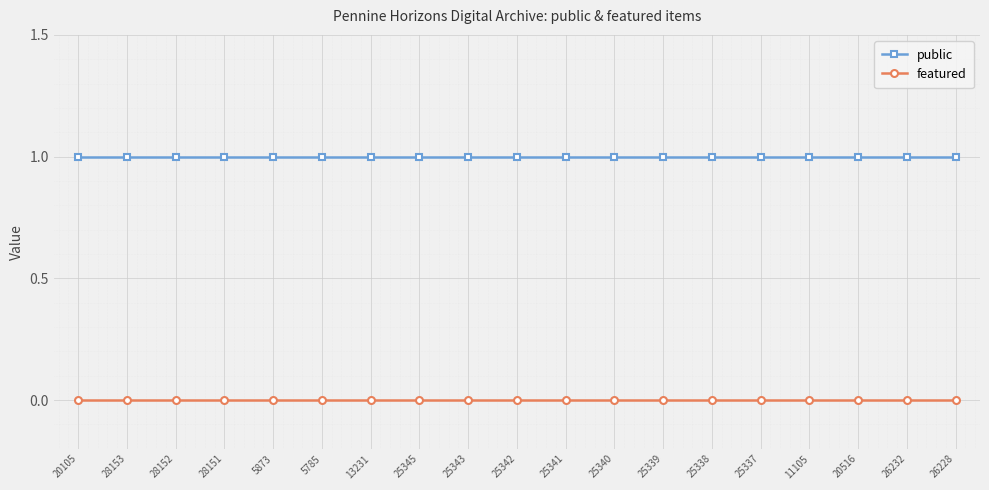

True or false: public has a value of 1 at 20105.

True